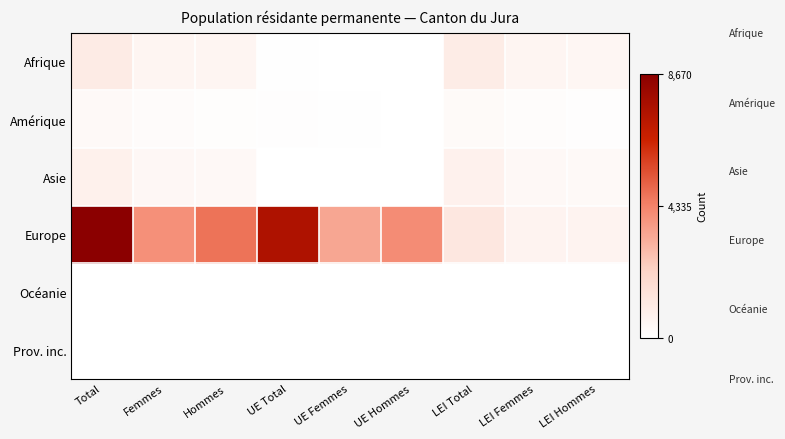

What is the greatest value displayed?

8670